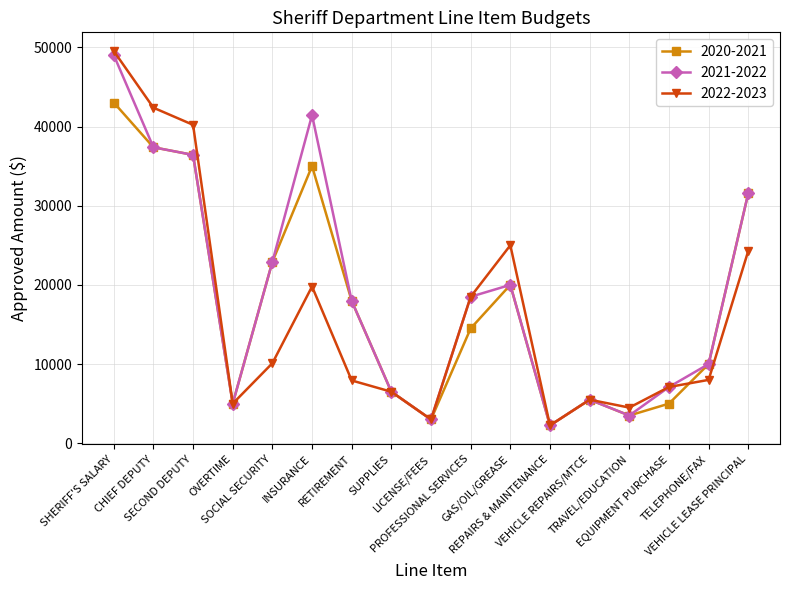

What is the label of the 9th point from the left?

LICENSE/FEES